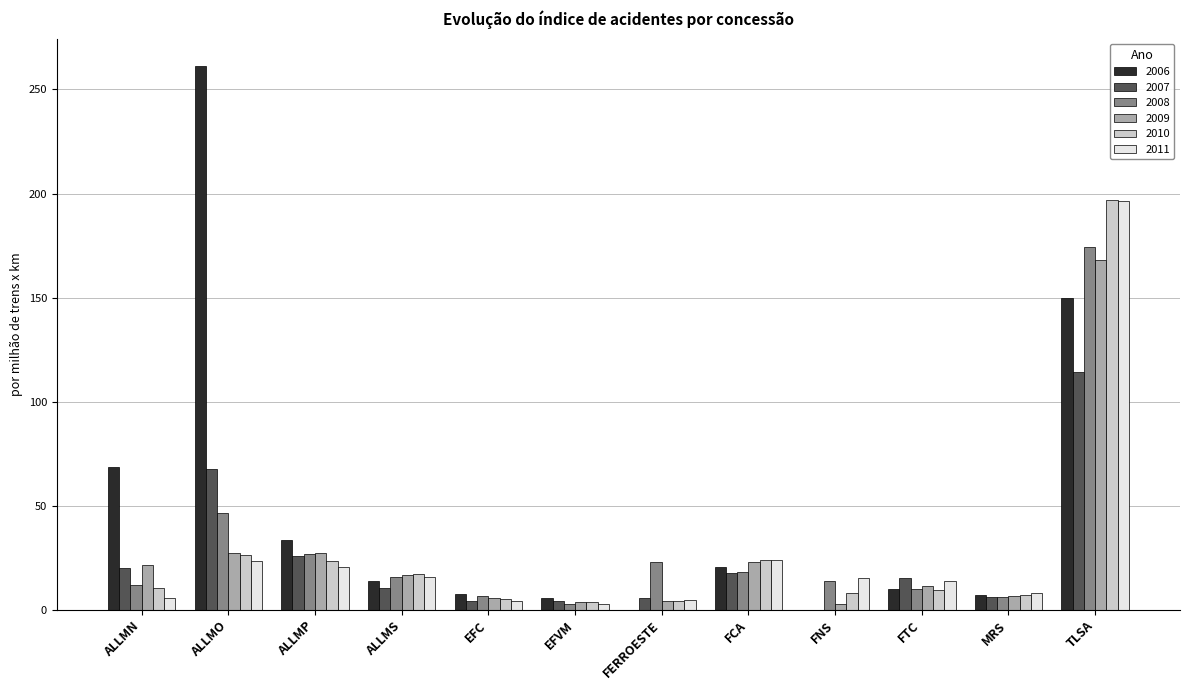

What is the average value of the 2006 series?

48.2